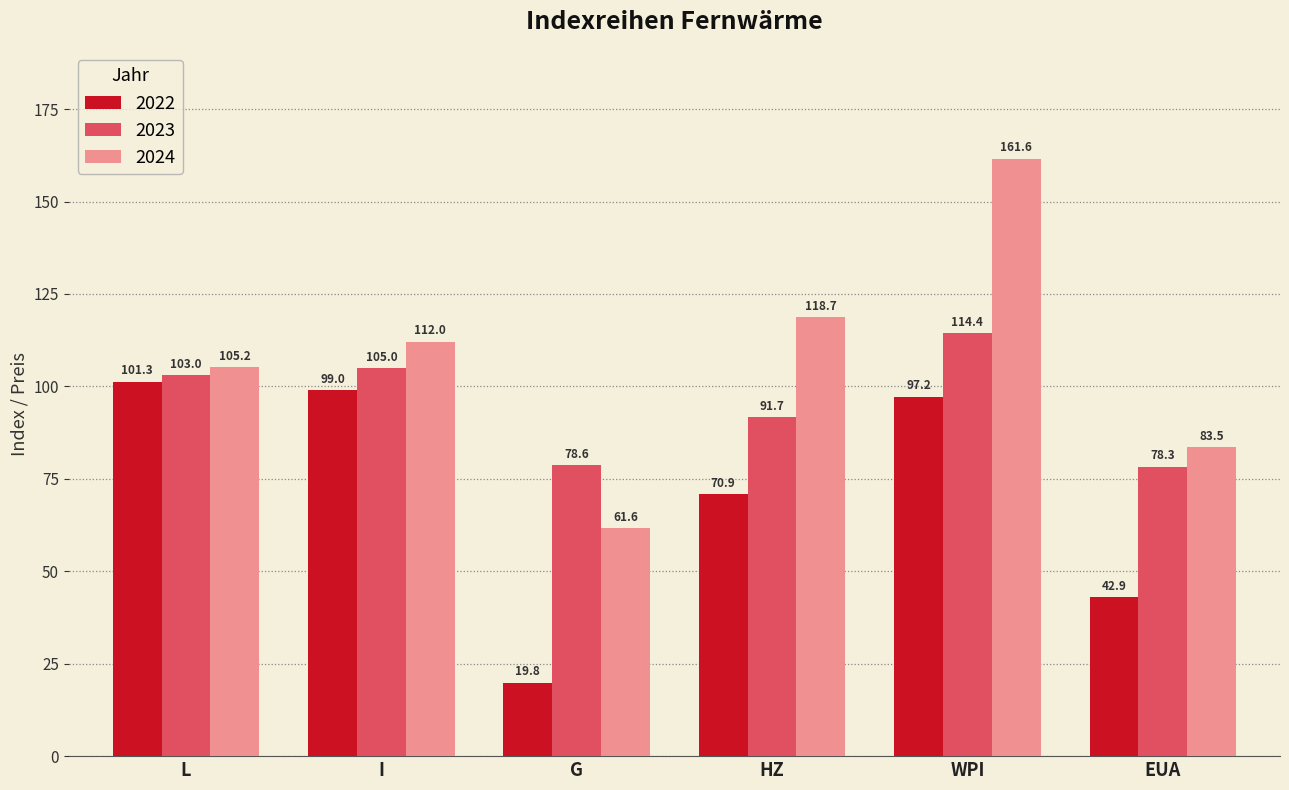

Rank the series at L from highest to lowest value.

2024, 2023, 2022